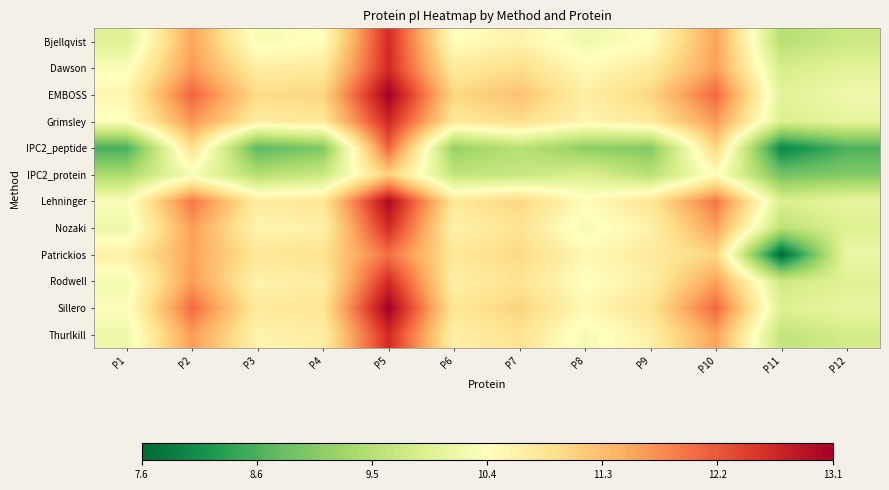

Reading left to right, what are all the values shown in this chart?

Bjellqvist: P1=9.9	P2=11.5	P3=10.3	P4=10.4	P5=12.6	P6=10.4	P7=10.6	P8=10.2	P9=10.4	P10=11.6	P11=9.5	P12=9.7
Dawson: P1=10.3	P2=11.6	P3=10.7	P4=10.7	P5=12.6	P6=10.7	P7=10.9	P8=10.5	P9=10.7	P10=11.6	P11=9.8	P12=10.0
EMBOSS: P1=10.5	P2=12.1	P3=10.9	P4=11.0	P5=13.1	P6=11.0	P7=11.3	P8=10.6	P9=11.0	P10=12.0	P11=10.0	P12=10.2
Grimsley: P1=10.3	P2=11.7	P3=10.7	P4=10.8	P5=12.6	P6=10.8	P7=10.9	P8=10.5	P9=10.7	P10=11.6	P11=9.9	P12=10.0
IPC2_peptide: P1=8.5	P2=10.9	P3=8.7	P4=9.0	P5=12.1	P6=9.1	P7=9.5	P8=9.1	P9=9.0	P10=11.0	P11=8.0	P12=8.6
IPC2_protein: P1=9.3	P2=10.2	P3=9.4	P4=9.7	P5=11.1	P6=9.6	P7=9.6	P8=9.9	P9=9.5	P10=10.4	P11=8.9	P12=9.0
Lehninger: P1=10.3	P2=11.9	P3=10.7	P4=10.8	P5=13.0	P6=10.8	P7=11.0	P8=10.5	P9=10.8	P10=11.9	P11=9.9	P12=10.0
Nozaki: P1=10.1	P2=11.6	P3=10.5	P4=10.6	P5=12.6	P6=10.6	P7=10.8	P8=10.2	P9=10.6	P10=11.6	P11=9.5	P12=9.9
Patrickios: P1=10.6	P2=11.6	P3=10.8	P4=10.9	P5=12.0	P6=10.8	P7=11.0	P8=10.5	P9=10.7	P10=11.0	P11=7.6	P12=10.1
Rodwell: P1=10.2	P2=11.6	P3=10.6	P4=10.7	P5=12.6	P6=10.6	P7=10.8	P8=10.4	P9=10.6	P10=11.6	P11=9.7	P12=9.9
Sillero: P1=10.3	P2=12.0	P3=10.7	P4=10.8	P5=13.1	P6=10.8	P7=11.1	P8=10.5	P9=10.8	P10=12.0	P11=9.9	P12=10.1
Thurlkill: P1=10.1	P2=11.6	P3=10.6	P4=10.6	P5=12.6	P6=10.6	P7=10.9	P8=10.2	P9=10.6	P10=11.6	P11=9.6	P12=9.8